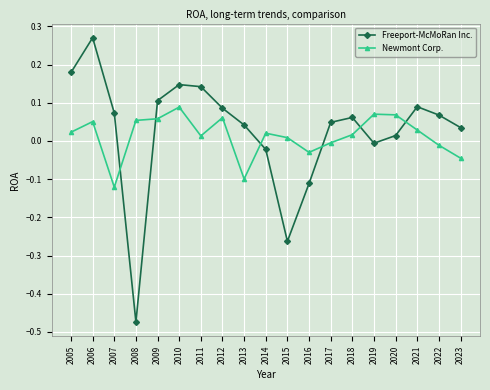

What is the difference between the maximum and minimum values in the Freeport-McMoRan Inc. series?

0.7